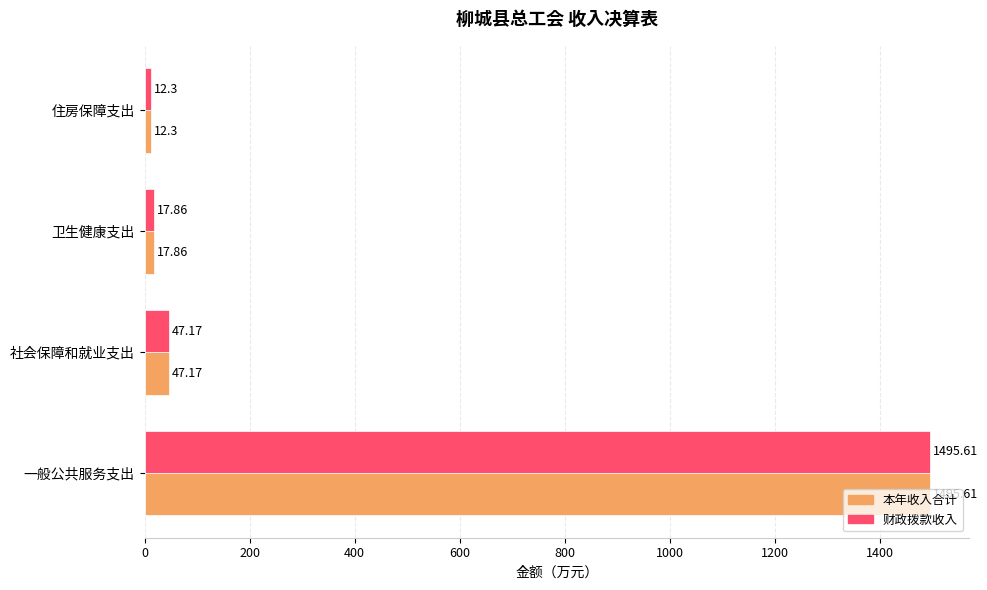

What is the average value of the 本年收入合计 series?

393.2